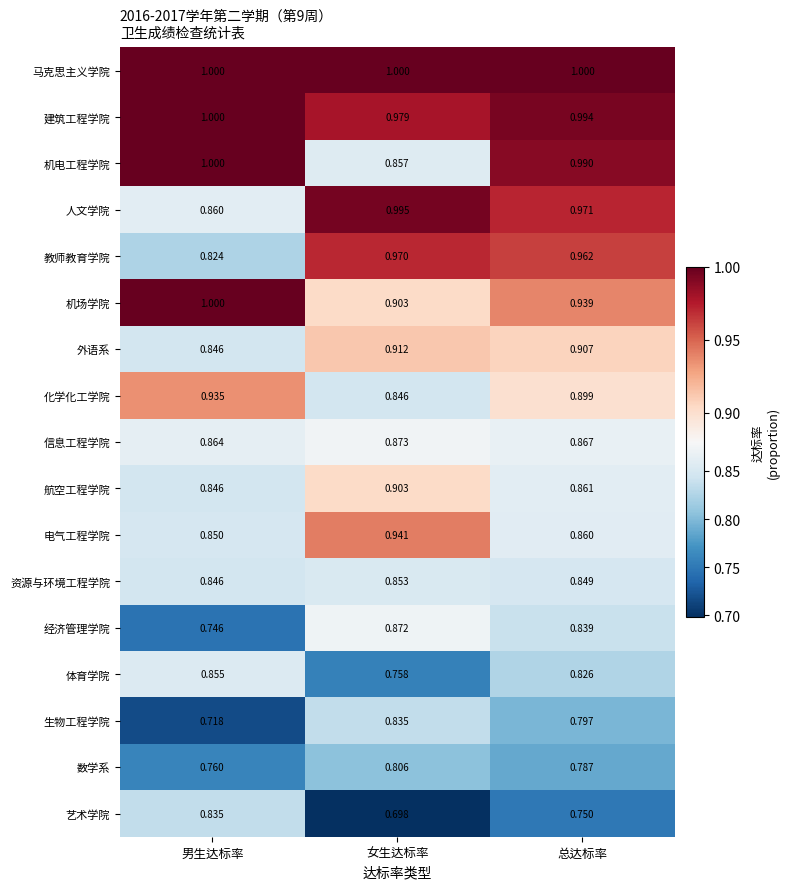

At which label is 化学化工学院 closest to 0?

女生达标率